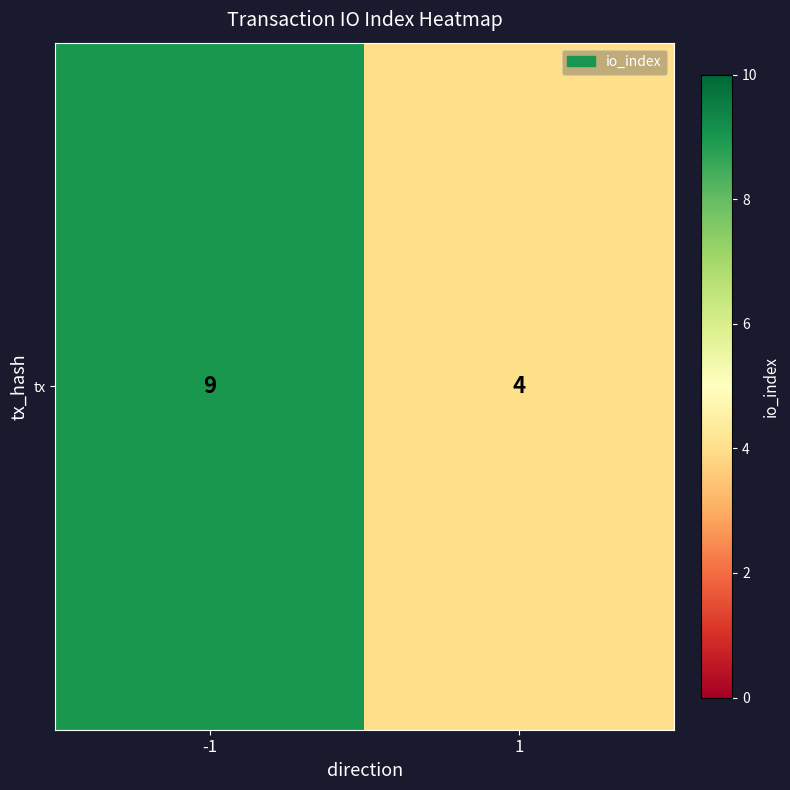

How many values are between 4 and 9?

2